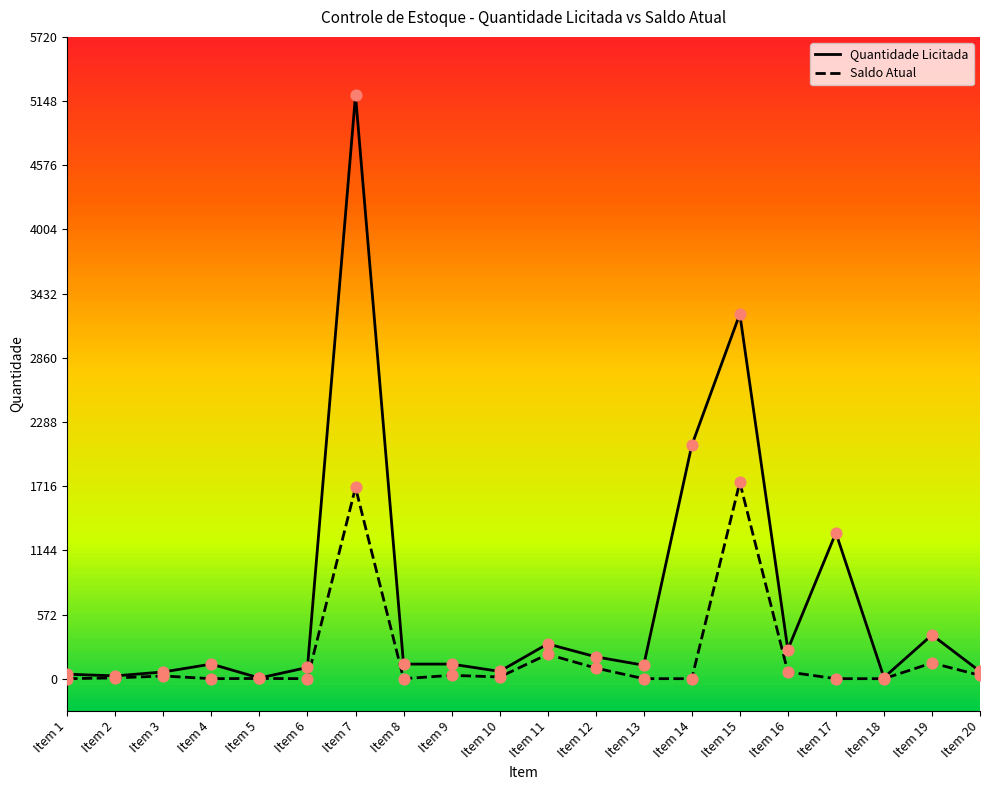

At how many categories does at least one series exceed 4609?

1